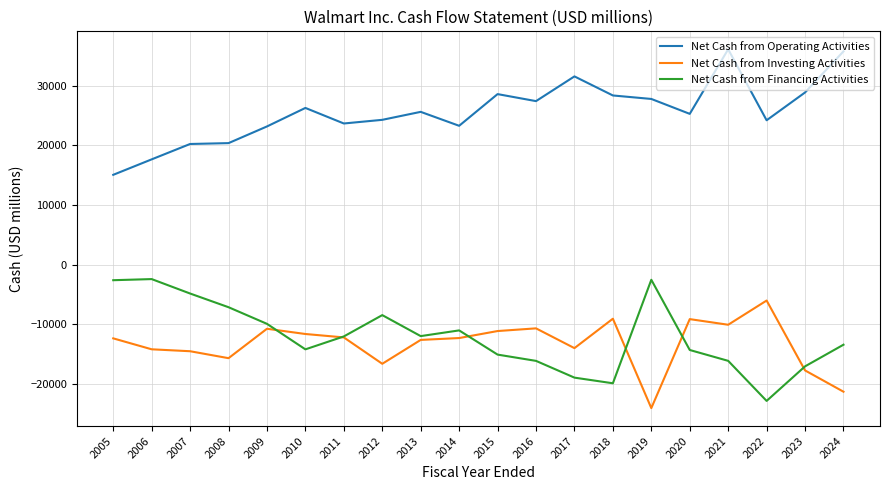

What is the minimum value for Net Cash from Financing Activities?

-22828